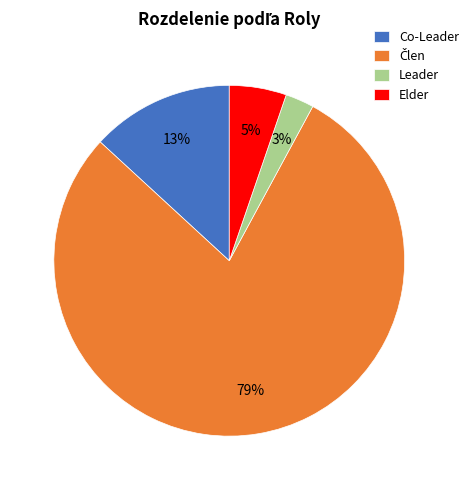

How many slices are in this pie chart?

4